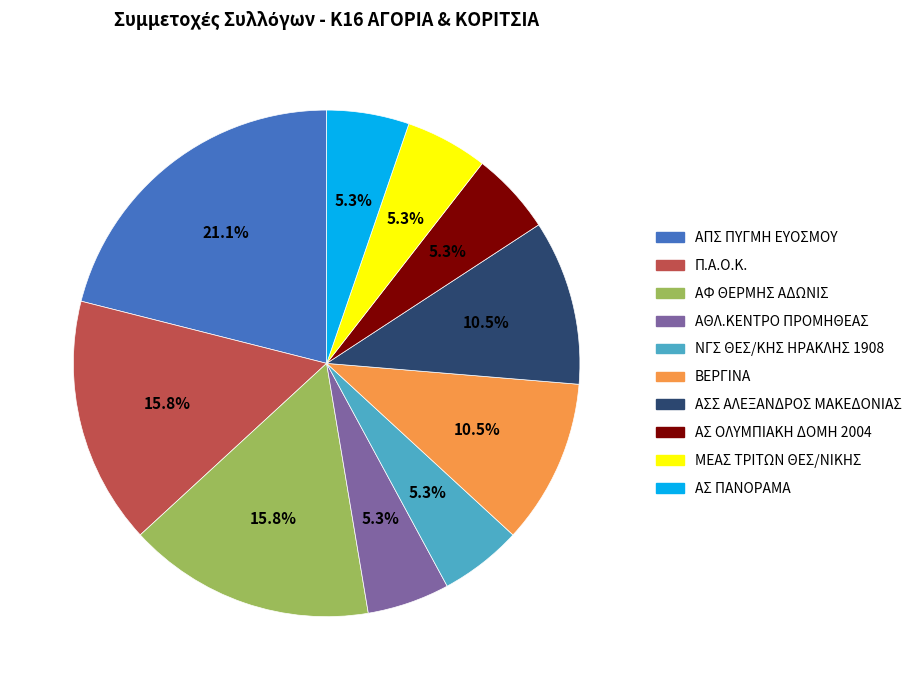

Approximately how many times larger is the value at ΜΕΑΣ ΤΡΙΤΩΝ ΘΕΣ/ΝΙΚΗΣ compared to ΒΕΡΓΙΝΑ?

0.5